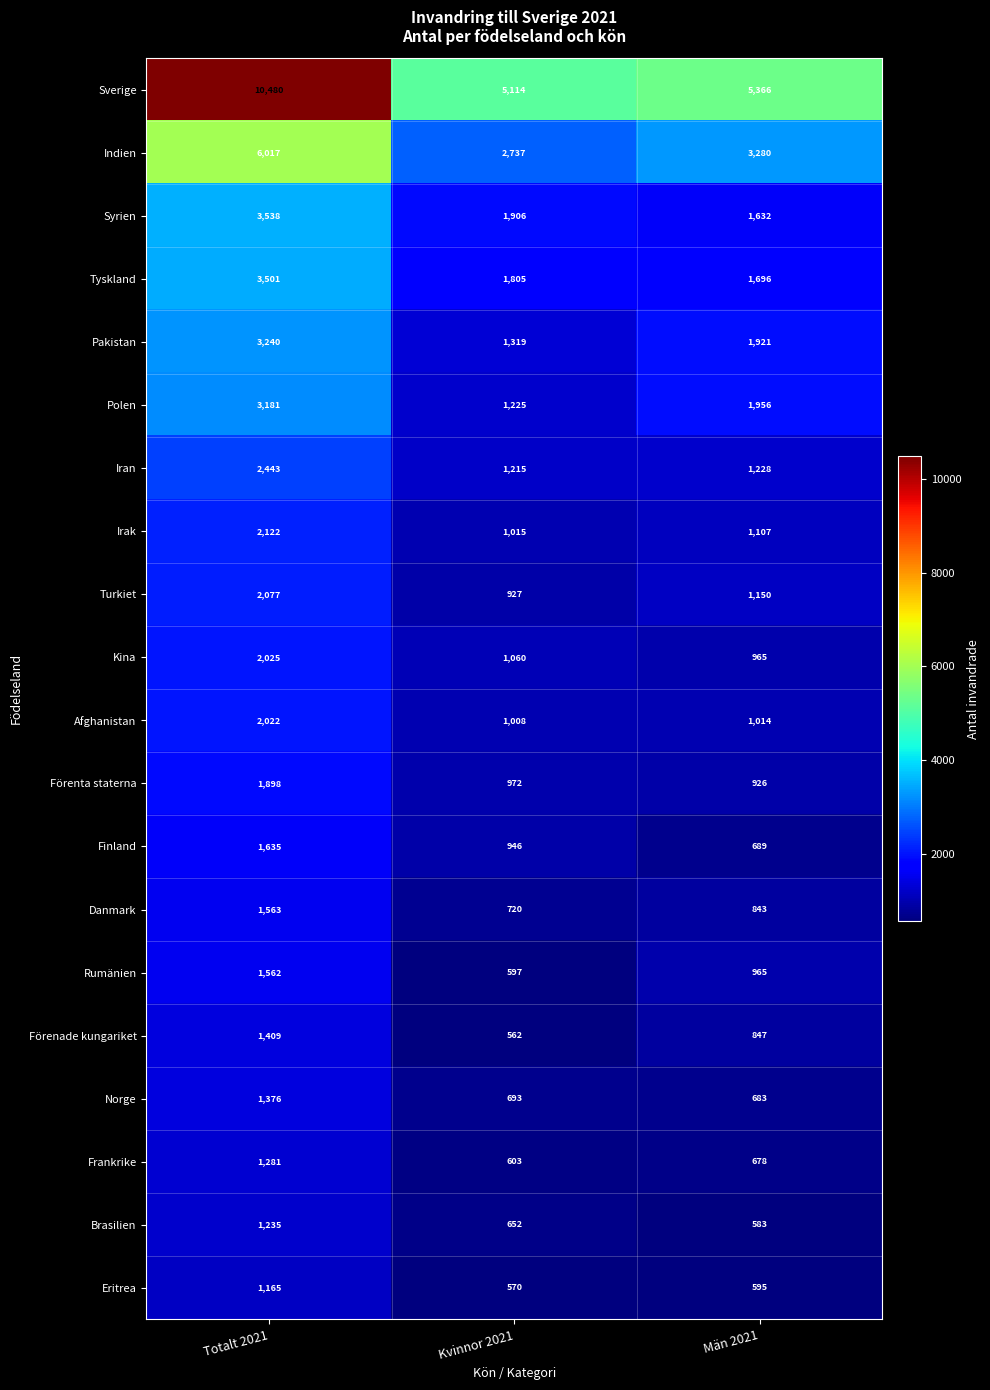

The Sverige series shows 1803 at Män 2021. True or false?

False